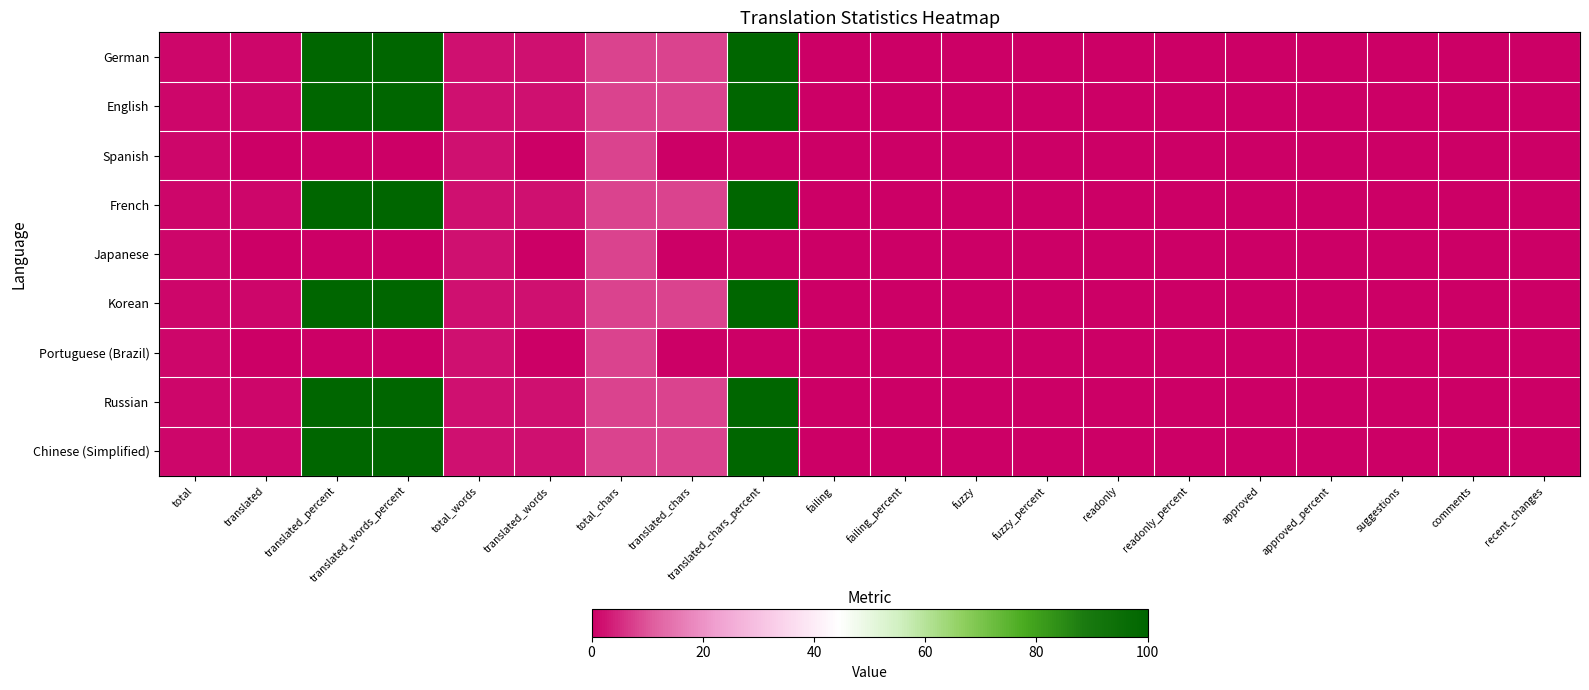

Which series has the largest range (max minus min)?

German